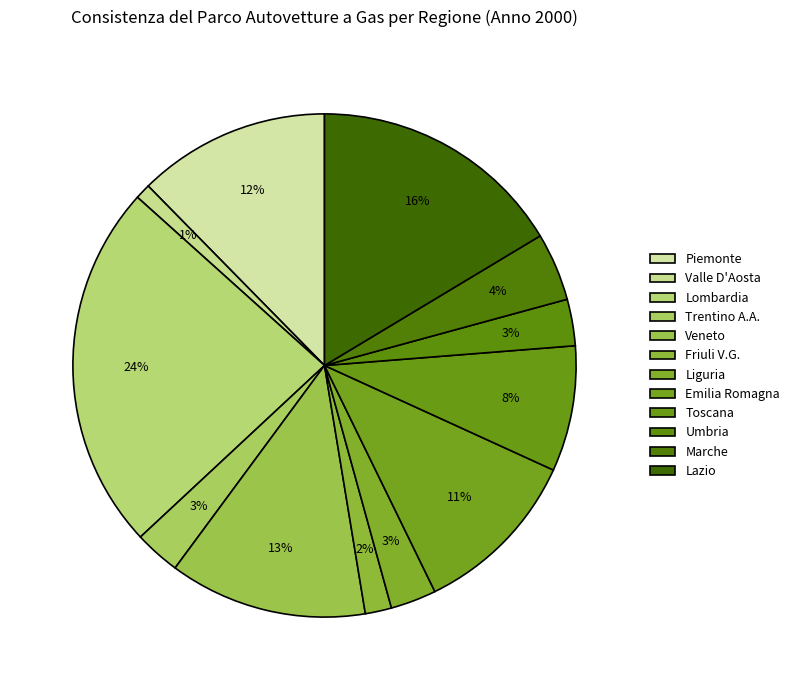

How many slices are in this pie chart?

12